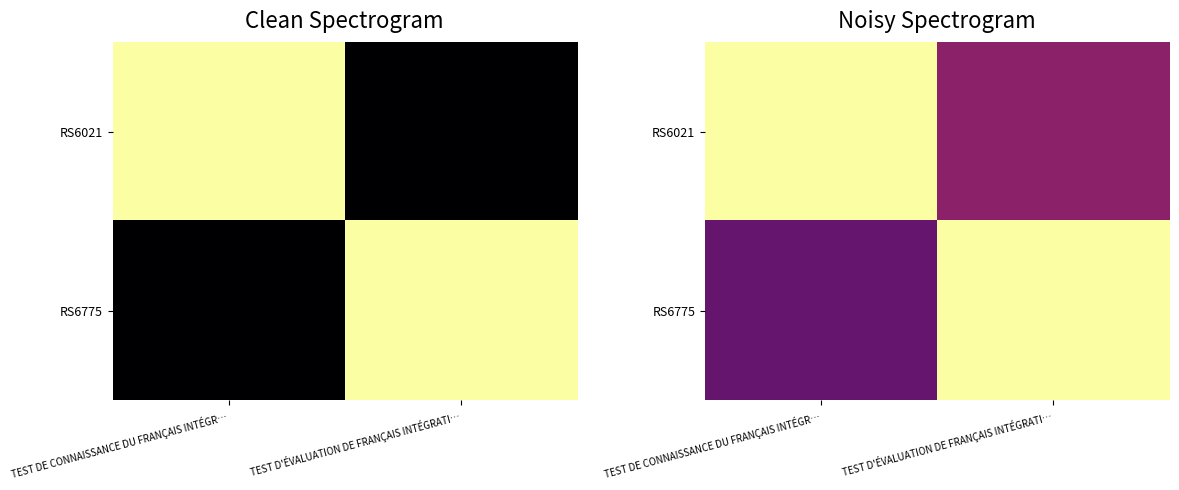

Which category has the lowest value across all series?

TEST DE CONNAISSANCE DU FRANÇAIS INTÉGR…